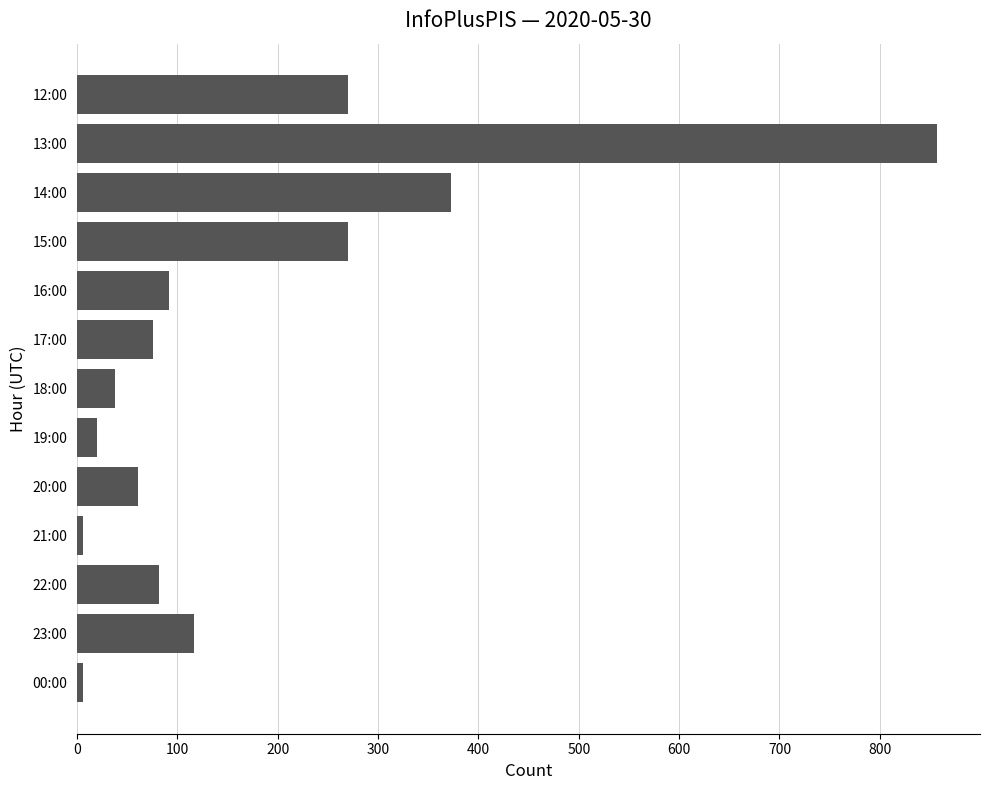

Count the number of categories in the chart.

13